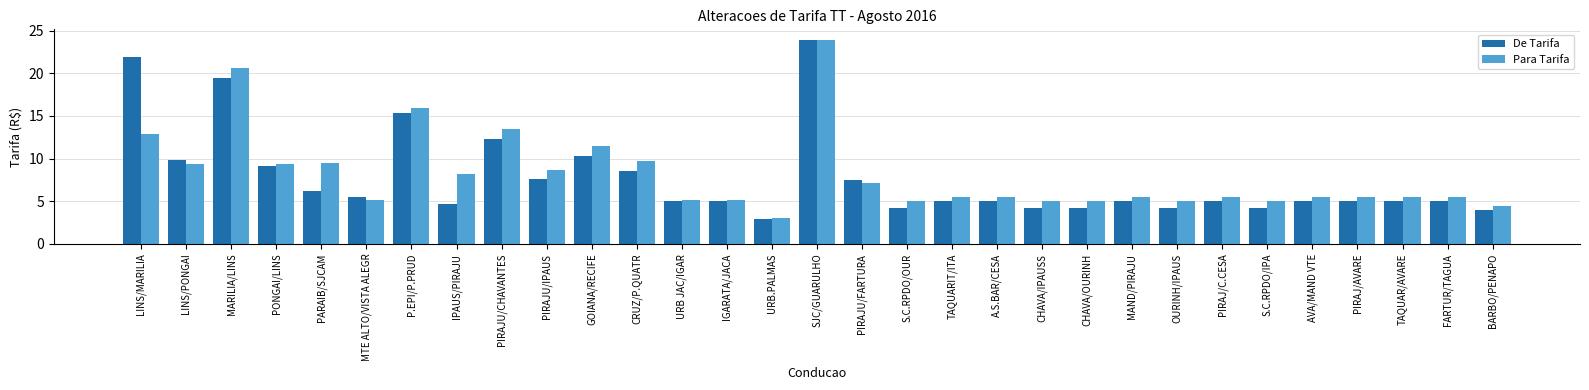

Rank the series at PIRAJU/CHAVANTES from lowest to highest value.

De Tarifa, Para Tarifa